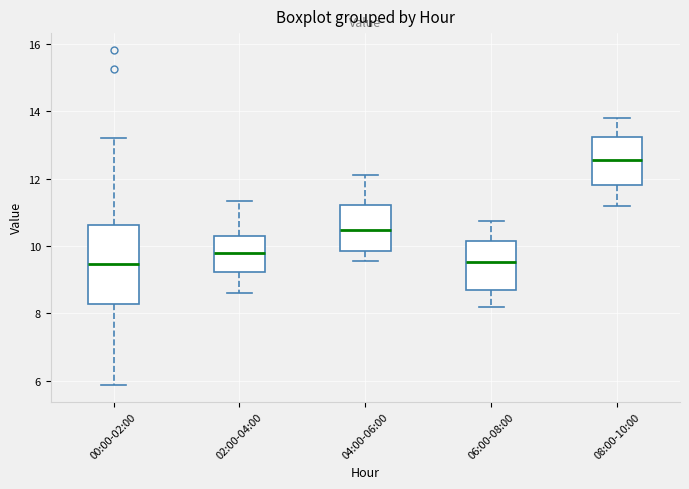

Where is the lower edge of the box for 04:00-06:00 on the y-axis? The values are not printed on the chart, so give them approximately, as read against the axis.

9.8